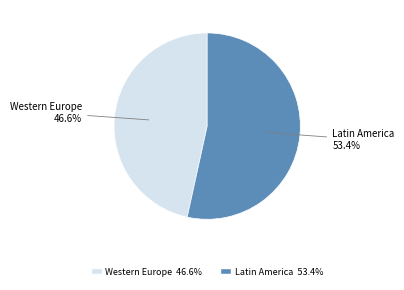

Which slice is the largest?

Latin America